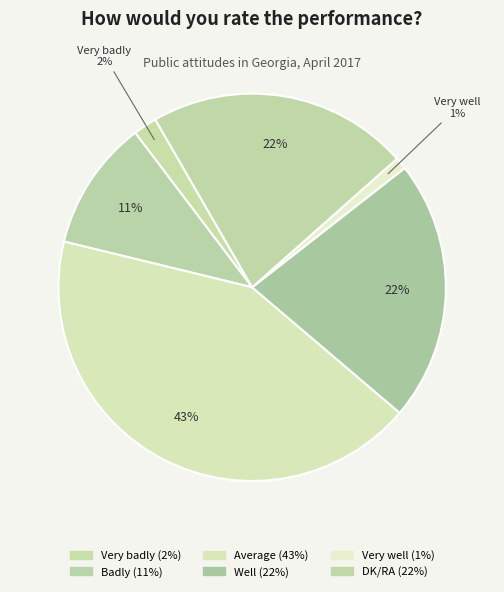

Is there a majority slice in this chart?

No